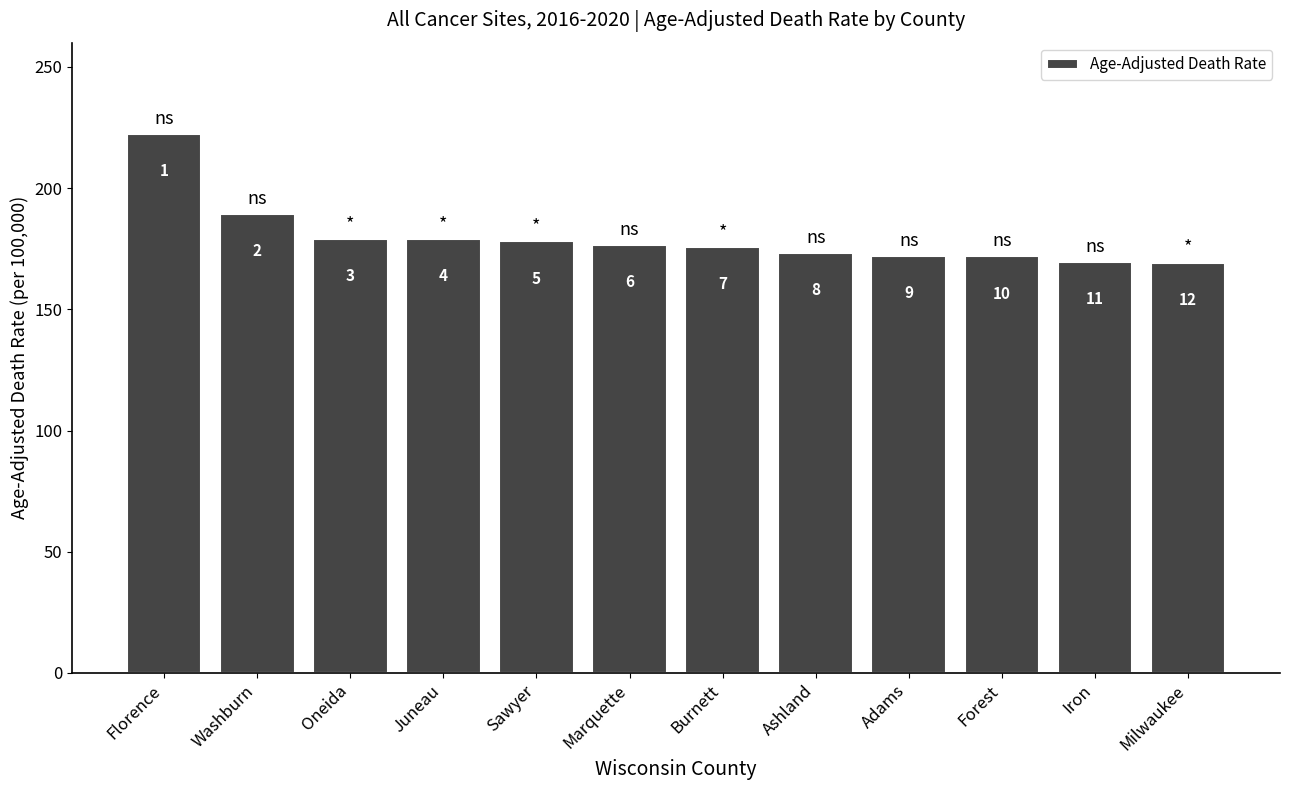

How many bars are there in total?

12